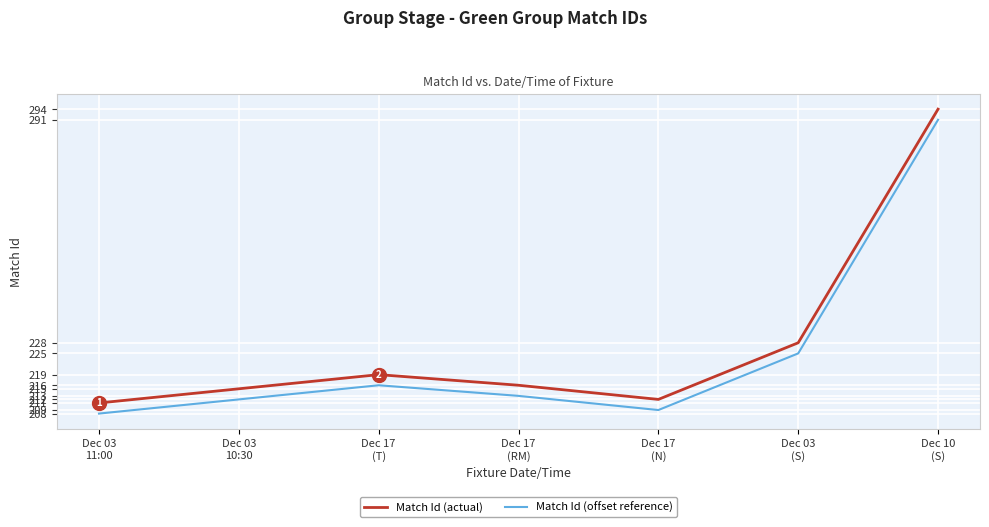

What is the difference between the second highest and minimum values in the Match Id (actual) series?

17